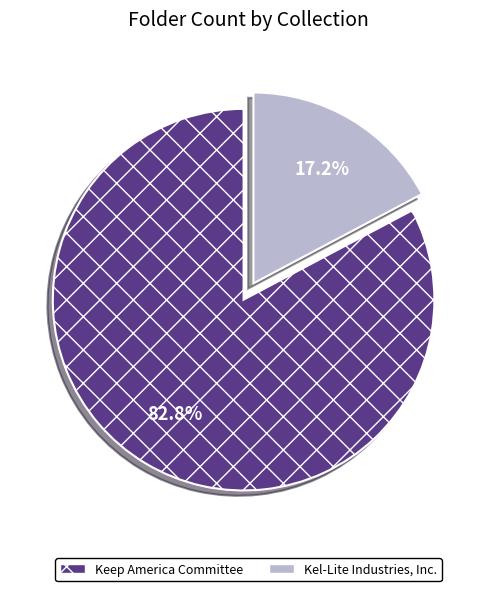

To the nearest percent, what is the combined percentage of Keep America Committee and Kel-Lite Industries, Inc.?

100%